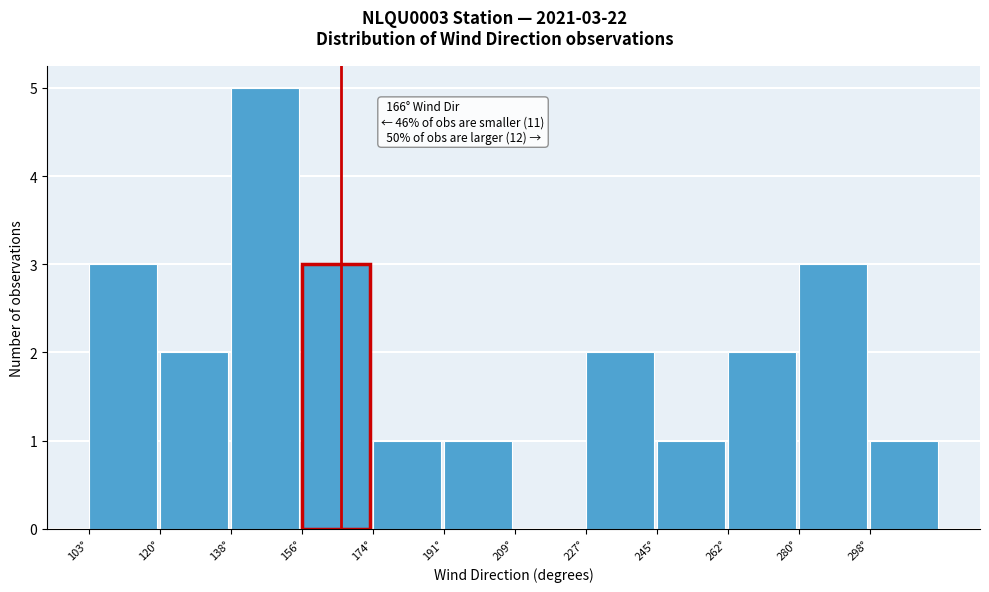

Over which range of the x-axis is the bar tallest?

138 to 156